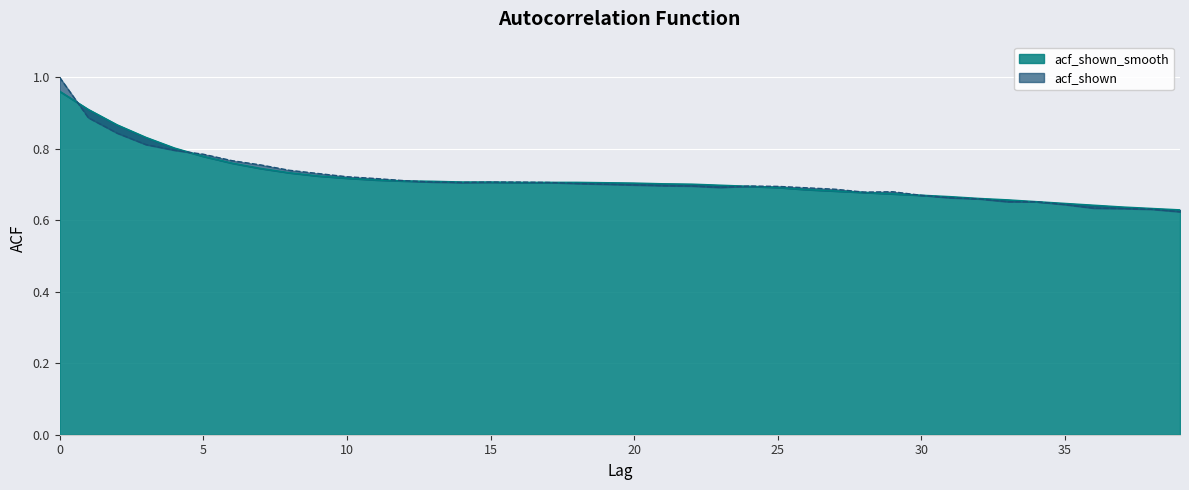

What is the value of the acf_shown point at the 19th from the left?

0.7